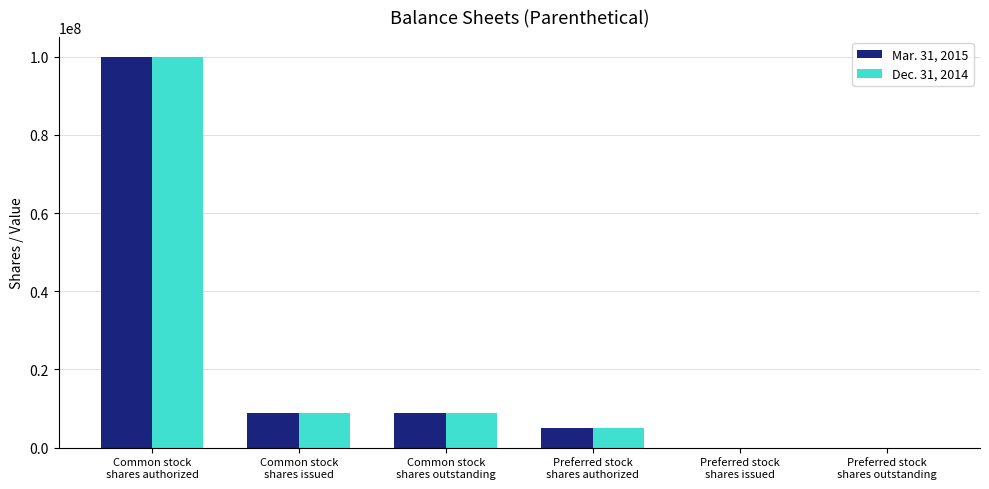

What is the highest value of the Mar. 31, 2015 series?

100000000